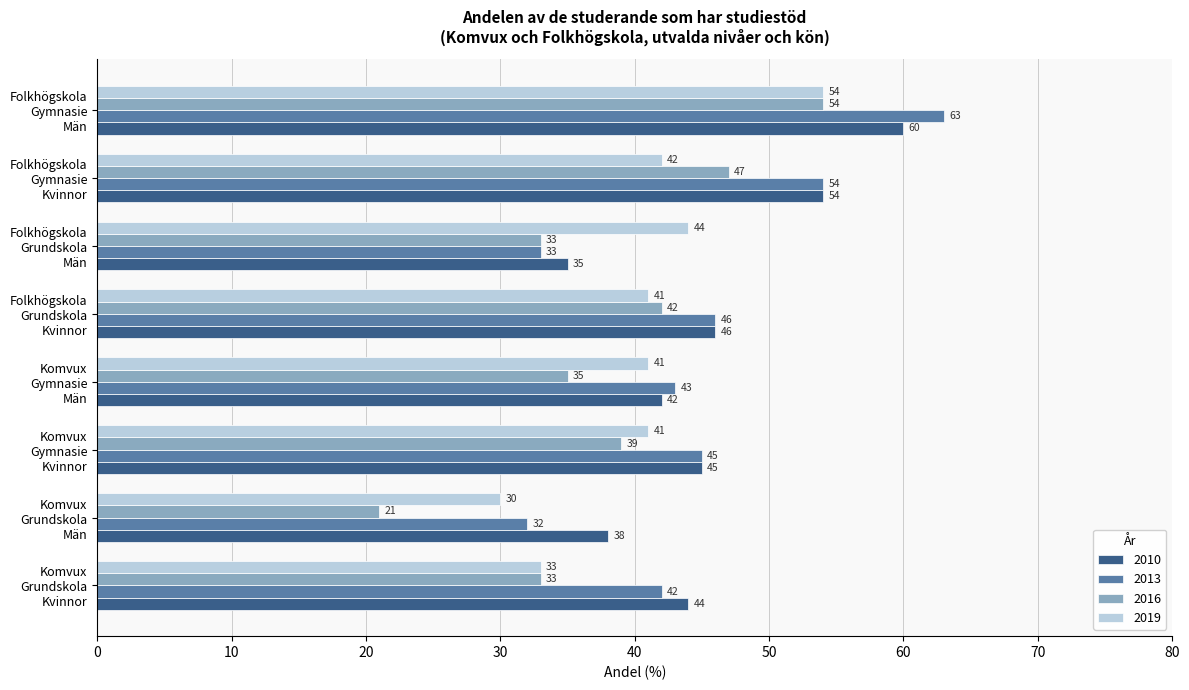

Which series has the largest total across all categories?

2010